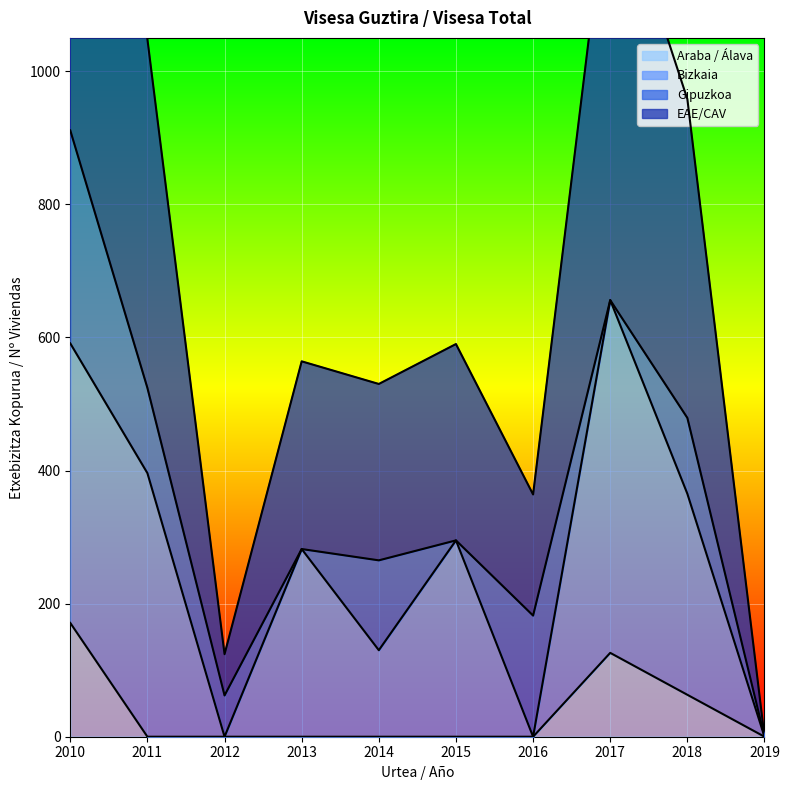

The value of Araba / Álava at 2017 is 67. True or false?

False